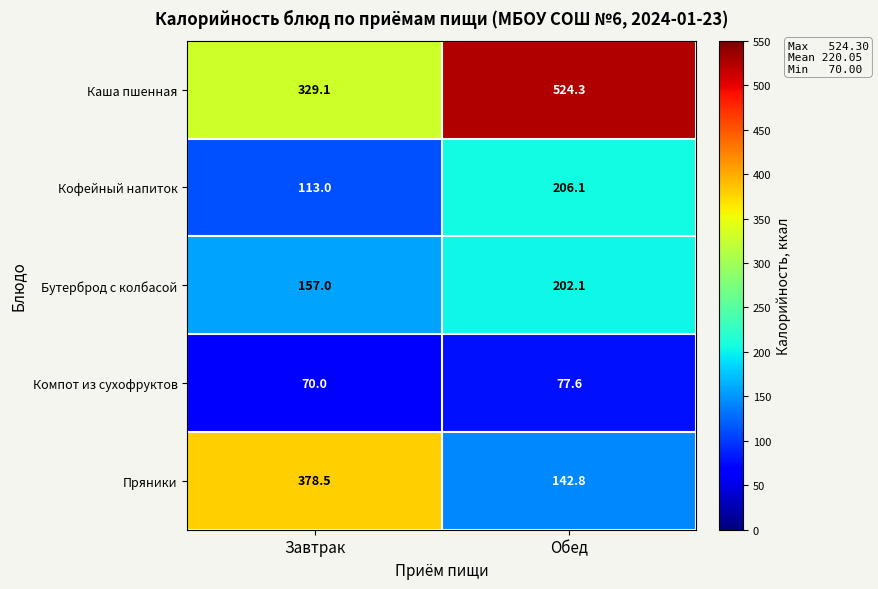

How many values in the Кофейный напиток series exceed 206?

1